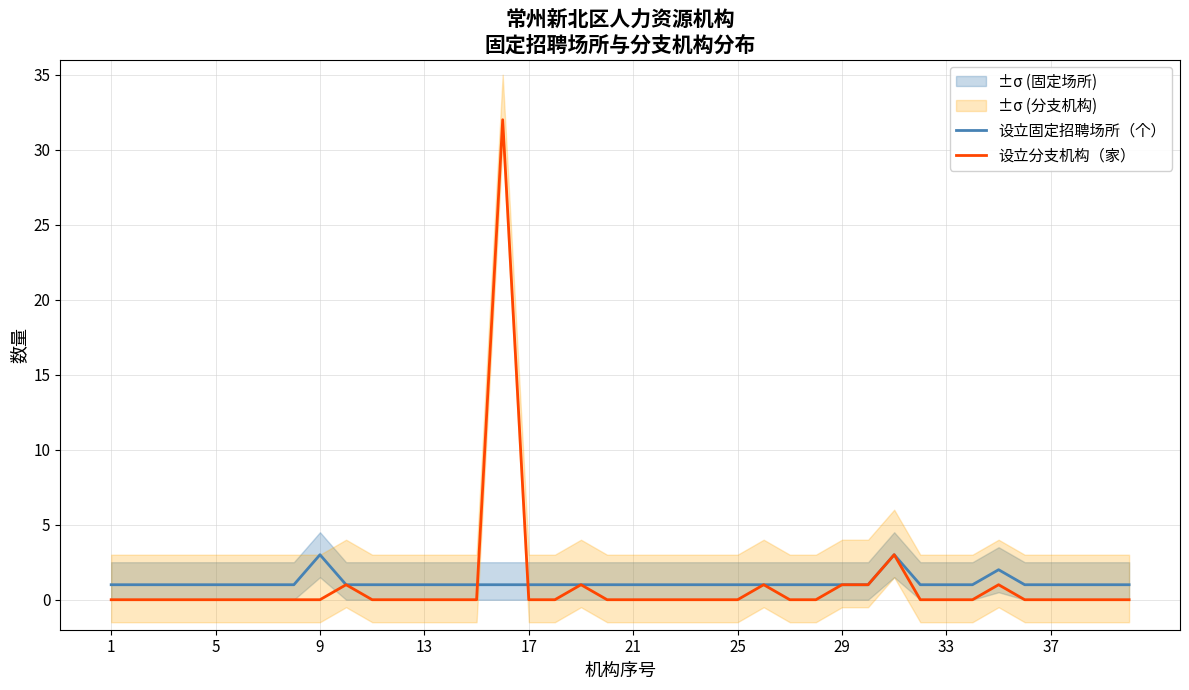

What is the highest value of the 设立分支机构（家） series?

32